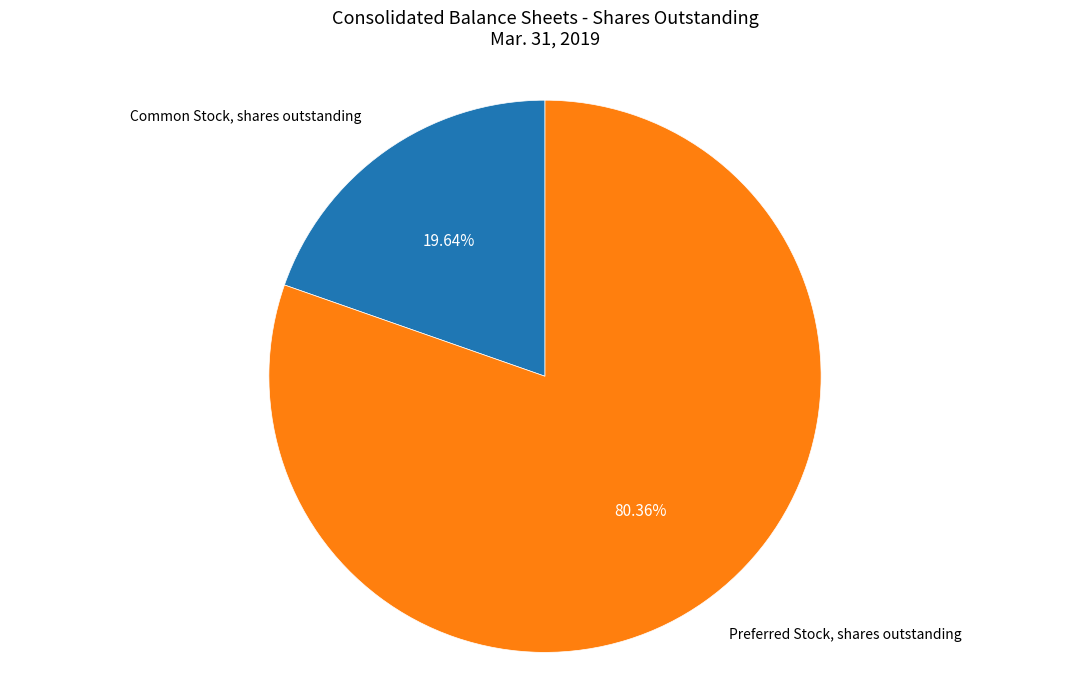

Do Common Stock, shares outstanding and Preferred Stock, shares outstanding together represent more than half of the pie?

Yes